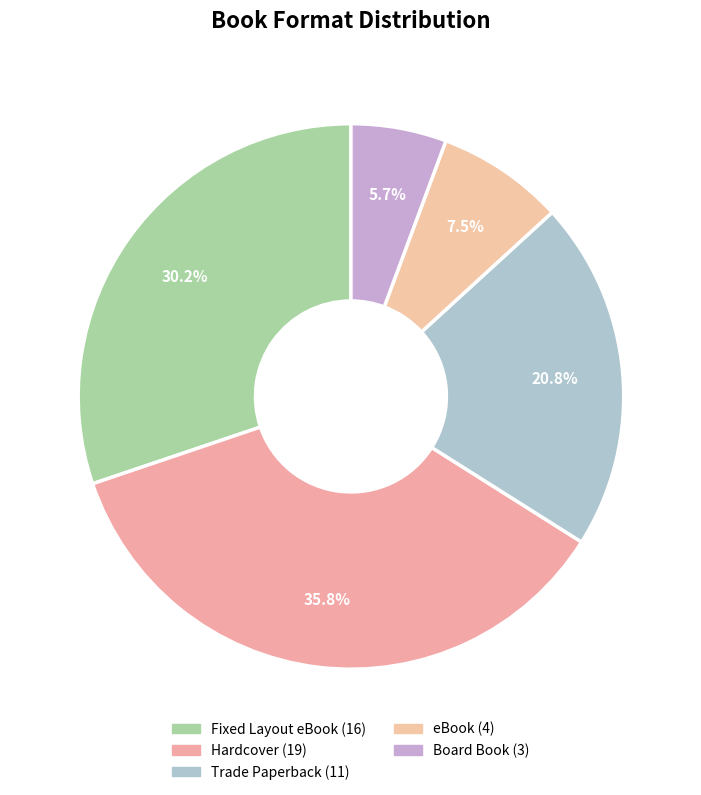

Approximately how many times larger is the value at eBook compared to Trade Paperback?

0.4